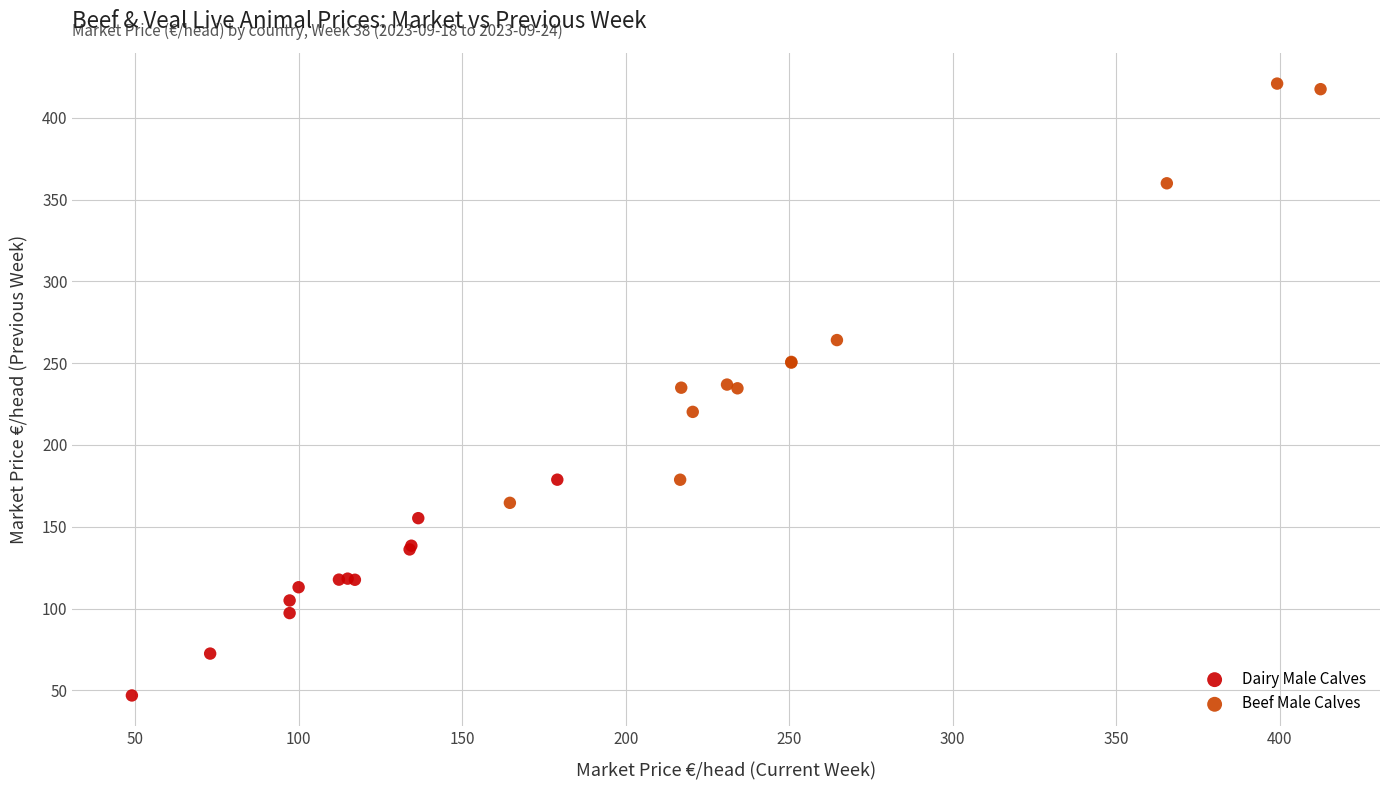

Which series has the largest Y range (max minus min)?

Beef Male Calves